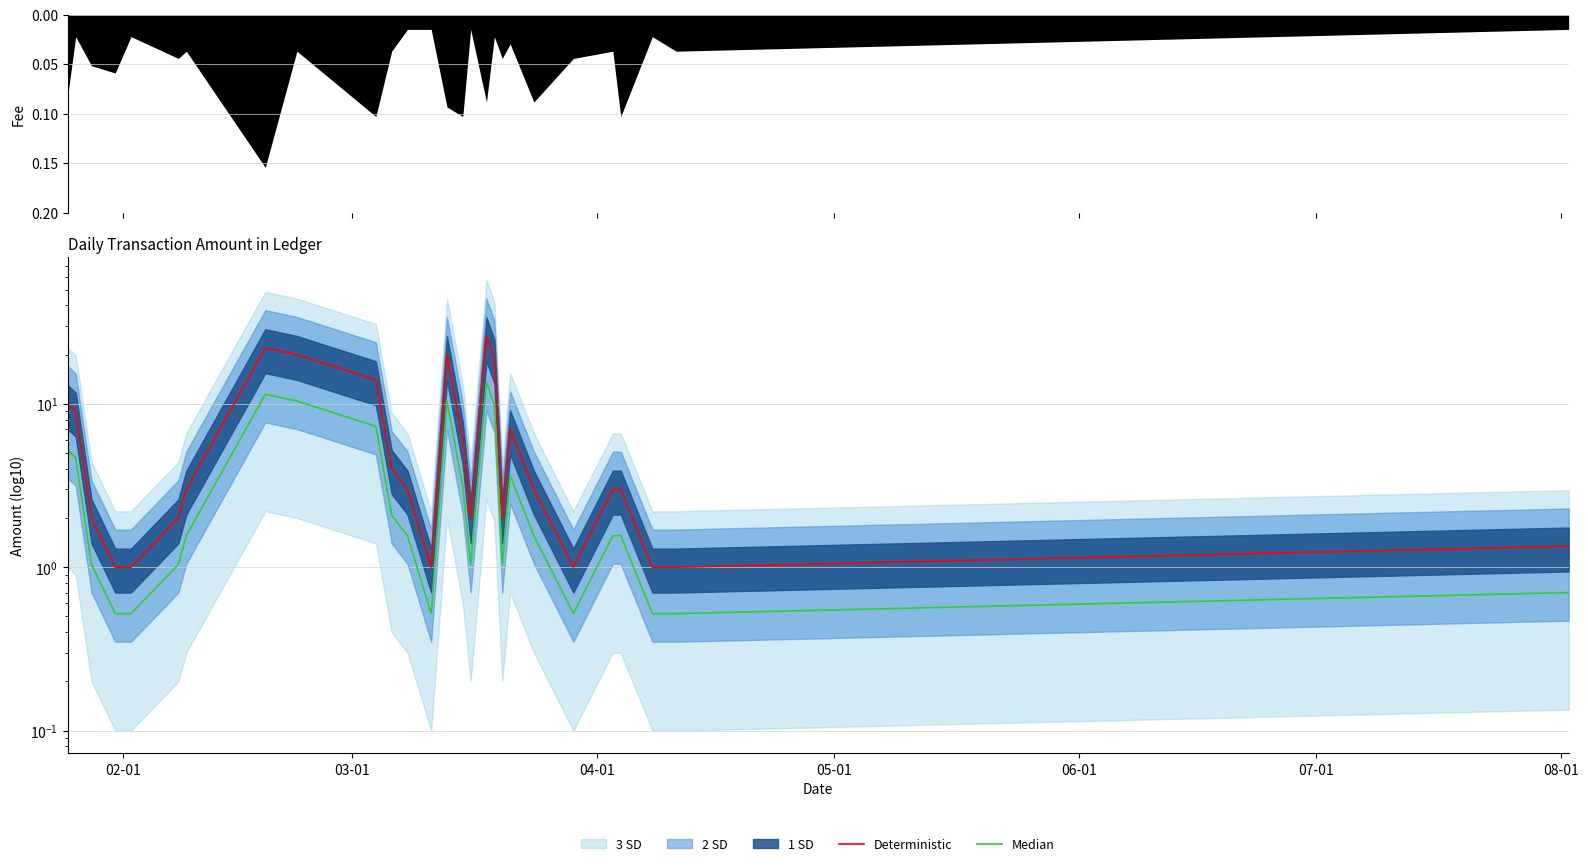

What is the maximum value for Deterministic?

26.0